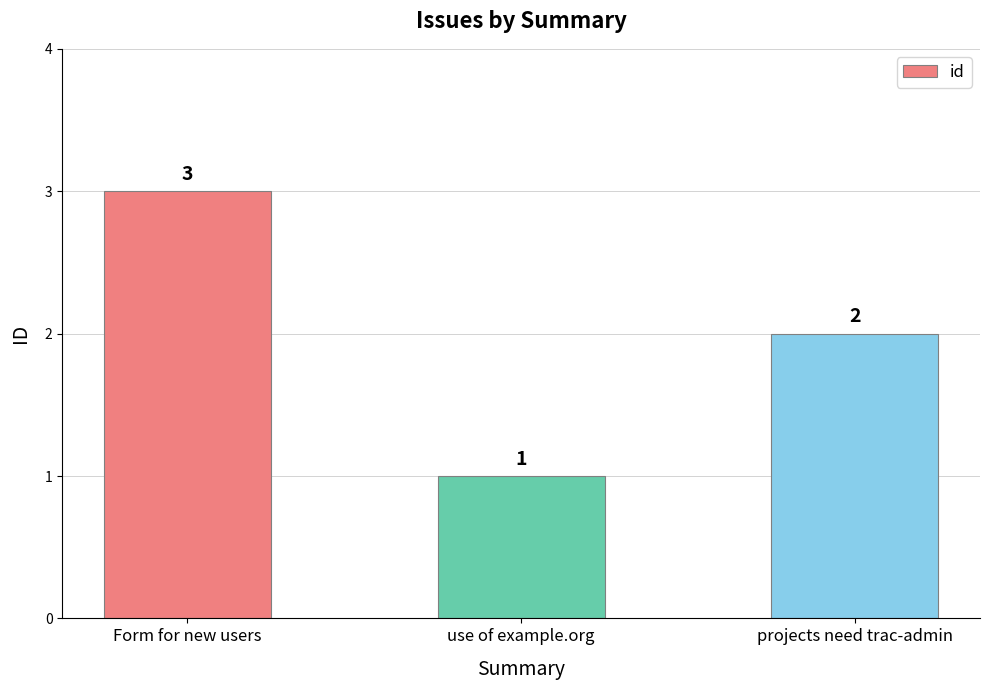

At which category does the chart reach its minimum across all series?

use of example.org